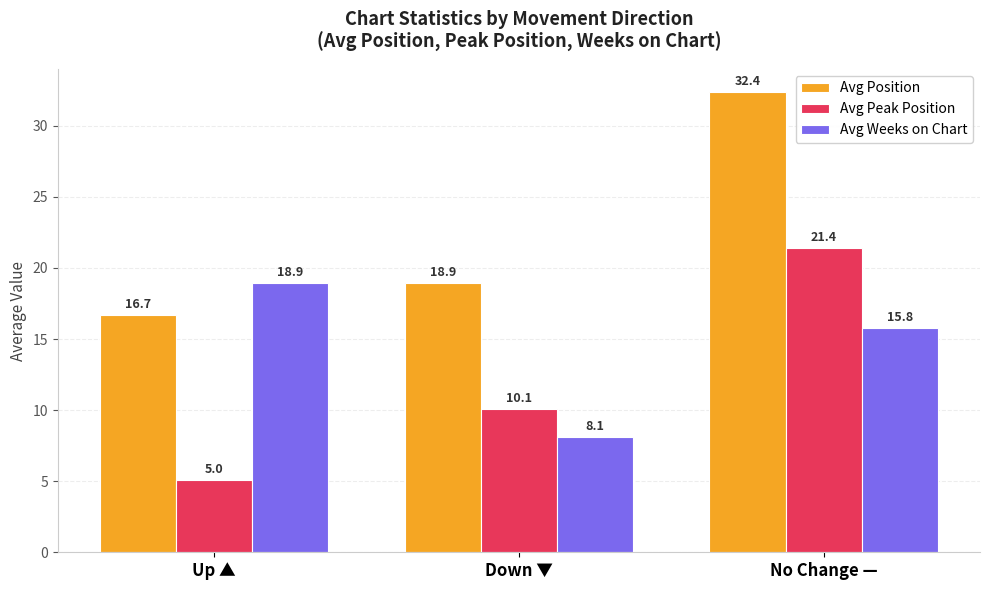

At which label is Avg Position closest to 24?

Down ▼